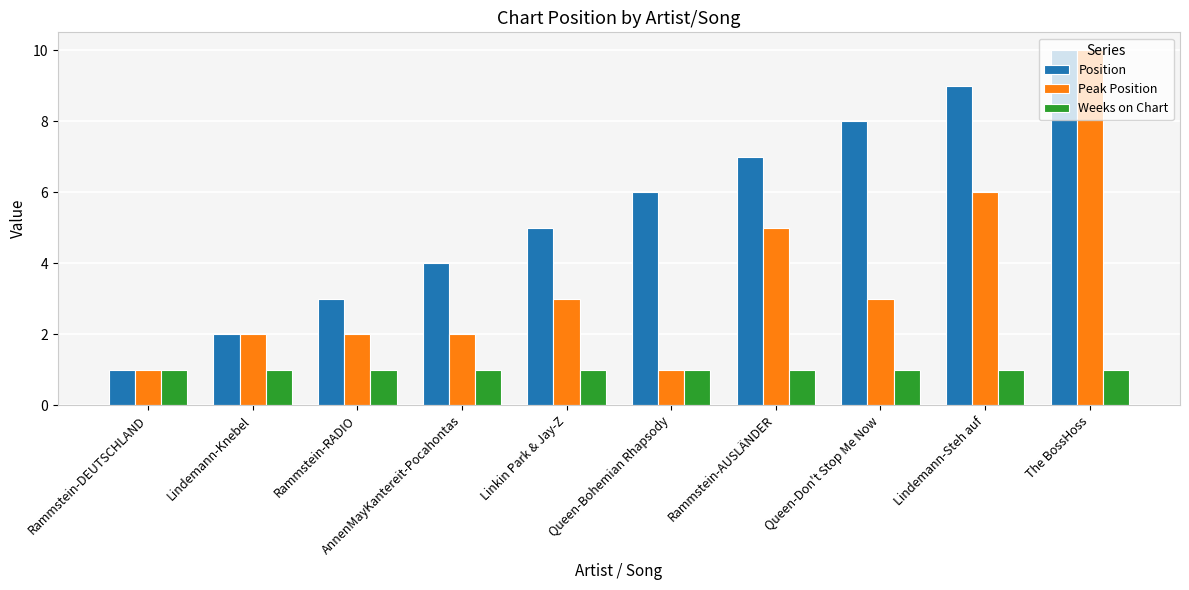

What is the label of the 7th bar from the right?

AnnenMayKantereit-Pocahontas